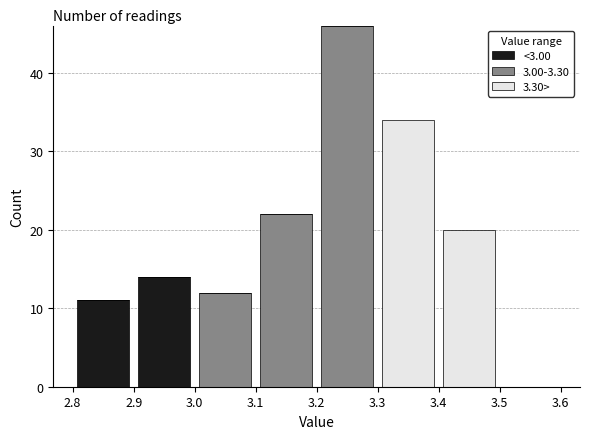

What is the total height of the stacked bar covering 3.2 to 3.3 on the x-axis? The values are not printed on the chart, so give them approximately, as read against the axis.

46